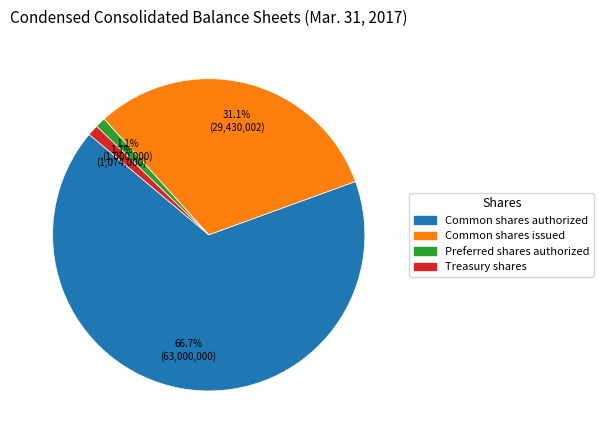

Is there a majority slice in this chart?

Yes